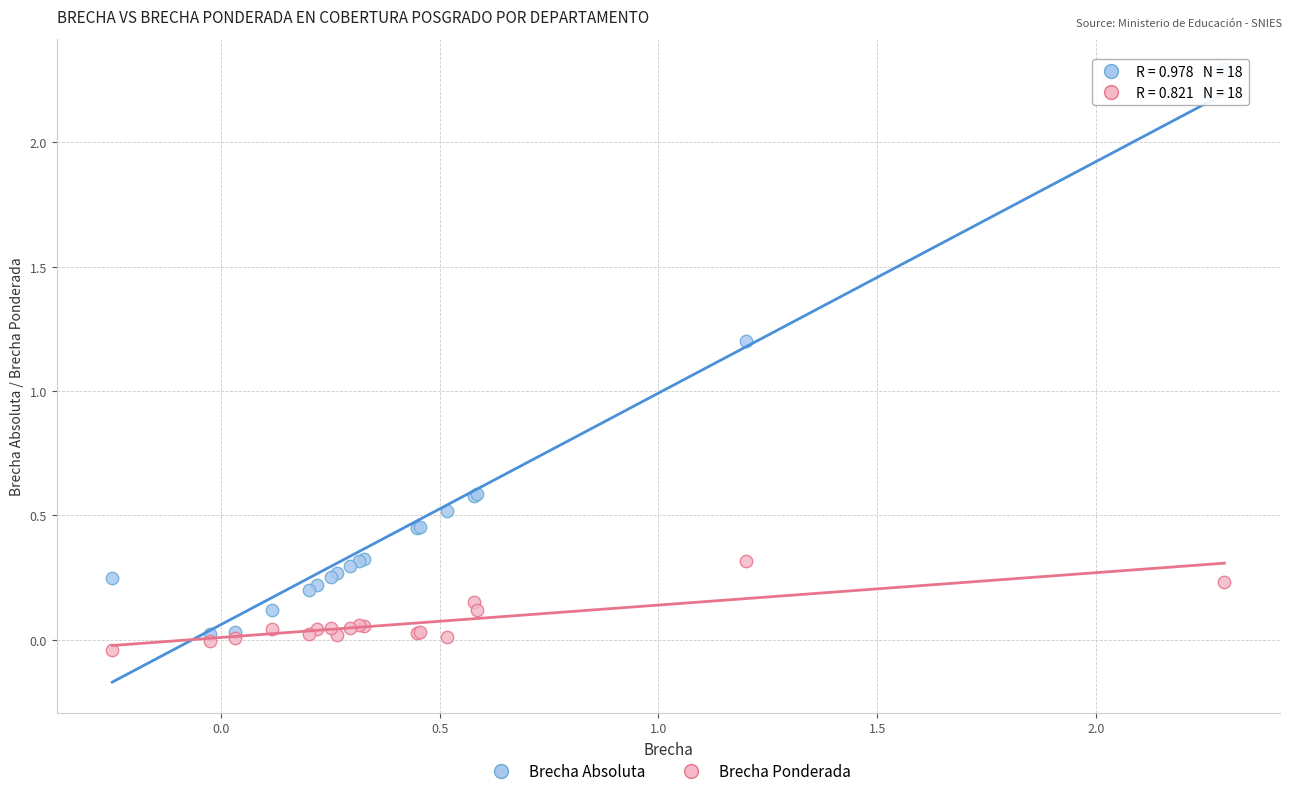

Which series has the largest Y range (max minus min)?

Brecha Absoluta